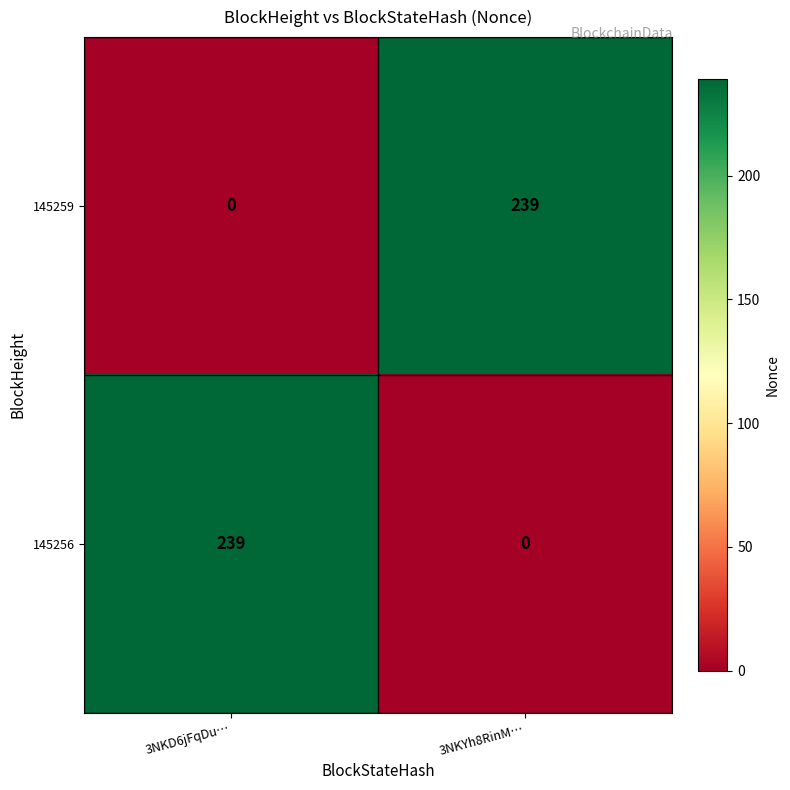

Where is 145259 nearest to the value 119?

3NKD6jFqDu…